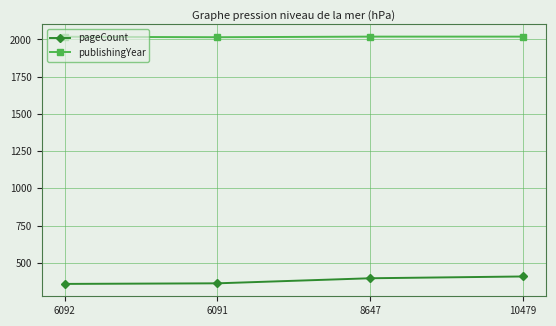

Is it true that pageCount equals 186 at 6091?

False